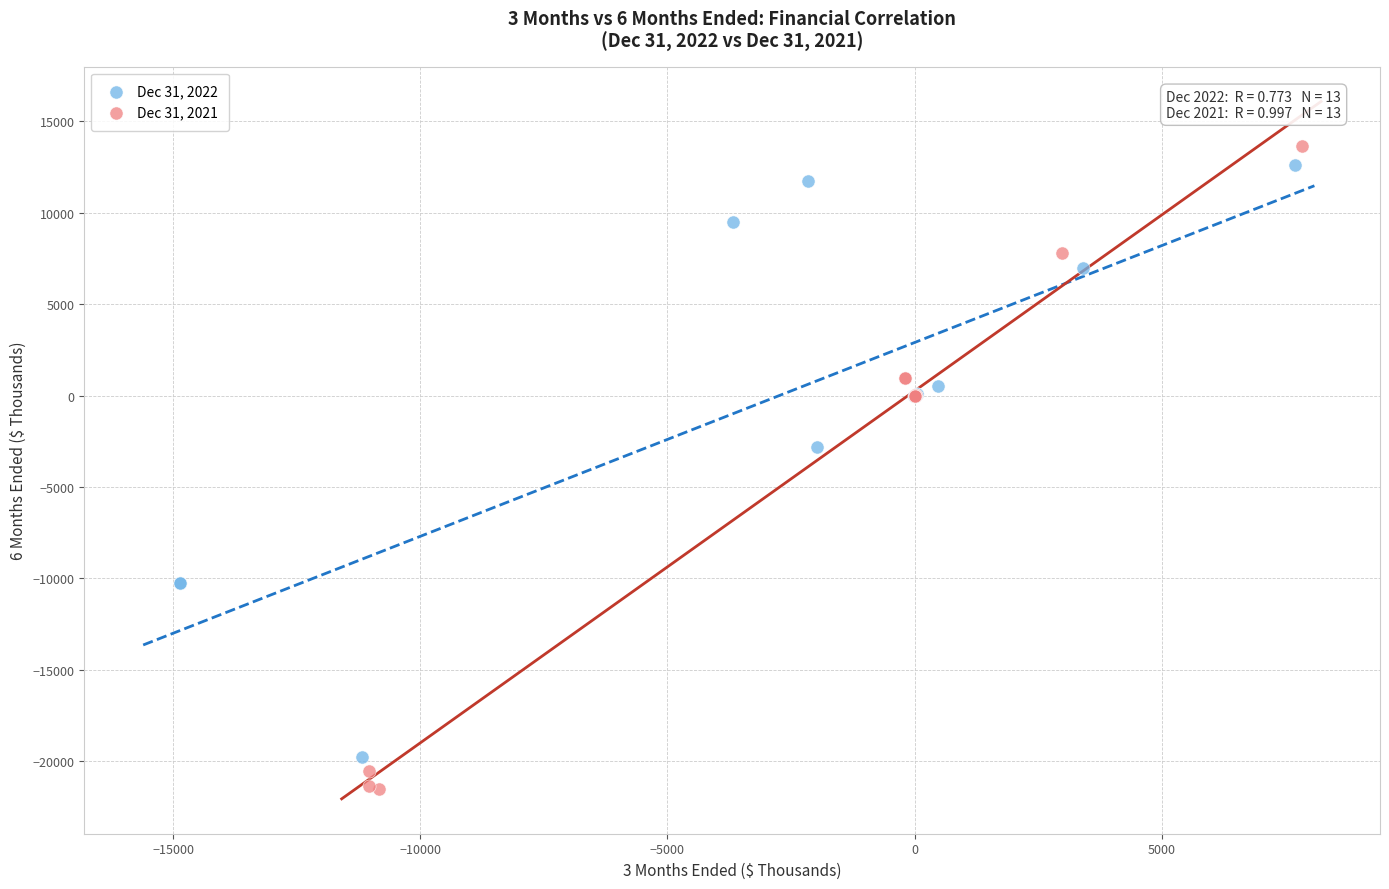

Which series has the largest Y range (max minus min)?

Dec 31, 2021